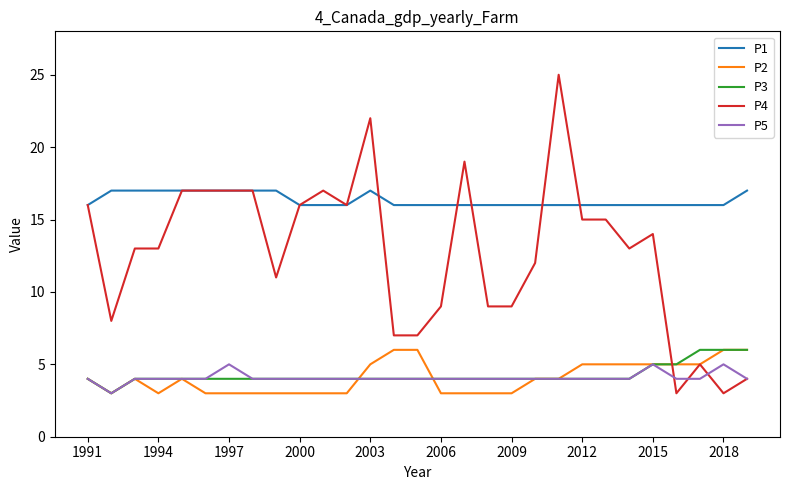

Which series has the widest spread of values?

P4